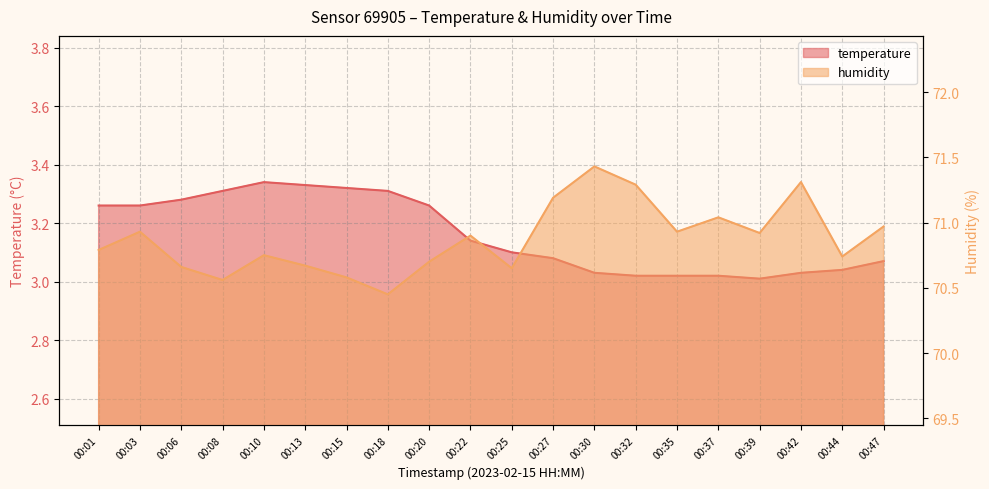

Which category has the lowest value in the temperature series?

00:39